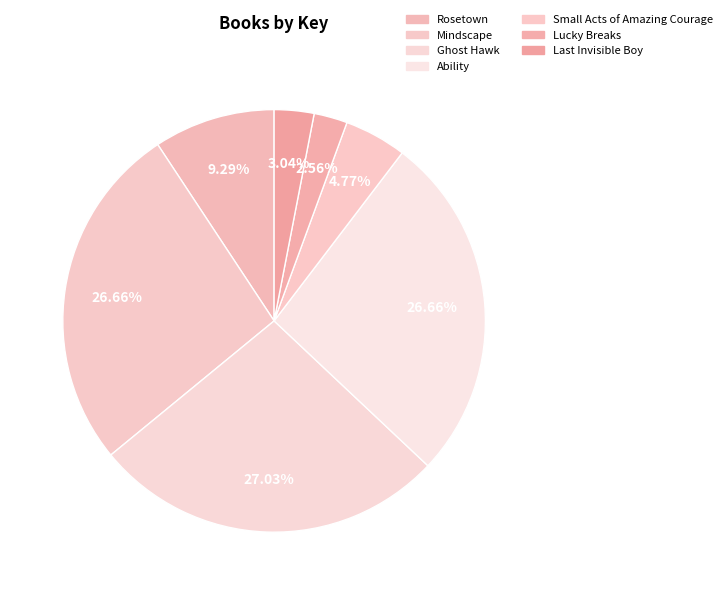

Is there a majority slice in this chart?

No